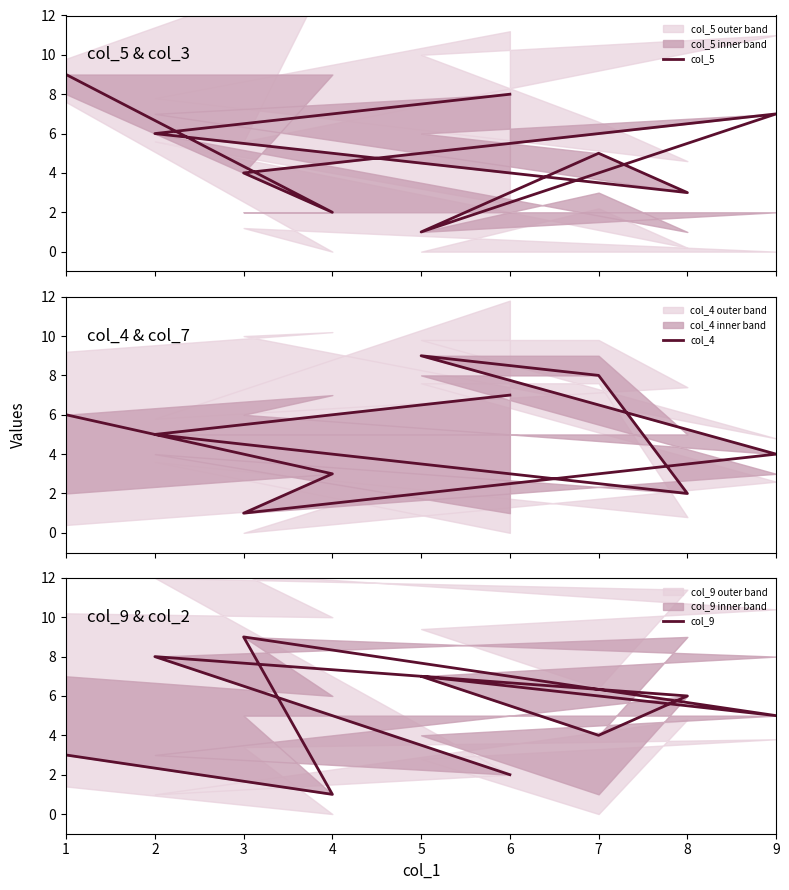

List the series in order of their peak value, highest first.

col_5, col_4, col_9